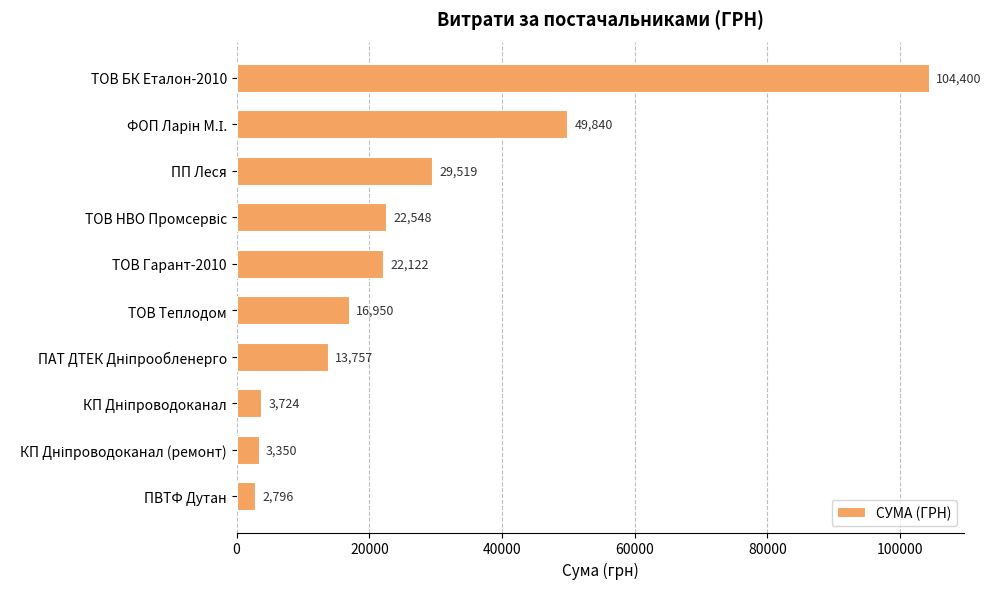

Is it true that the value at ПВТФ Дутан is 2796.0?

True